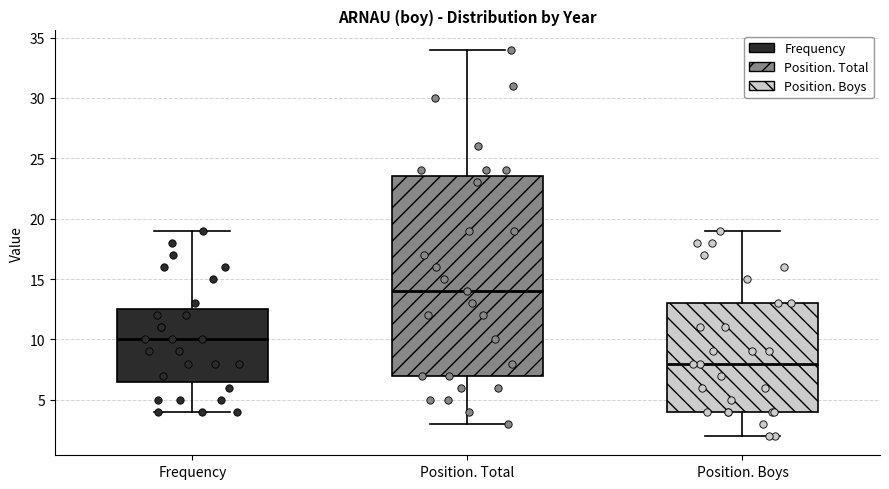

Which box's median line is the highest?

Position. Total